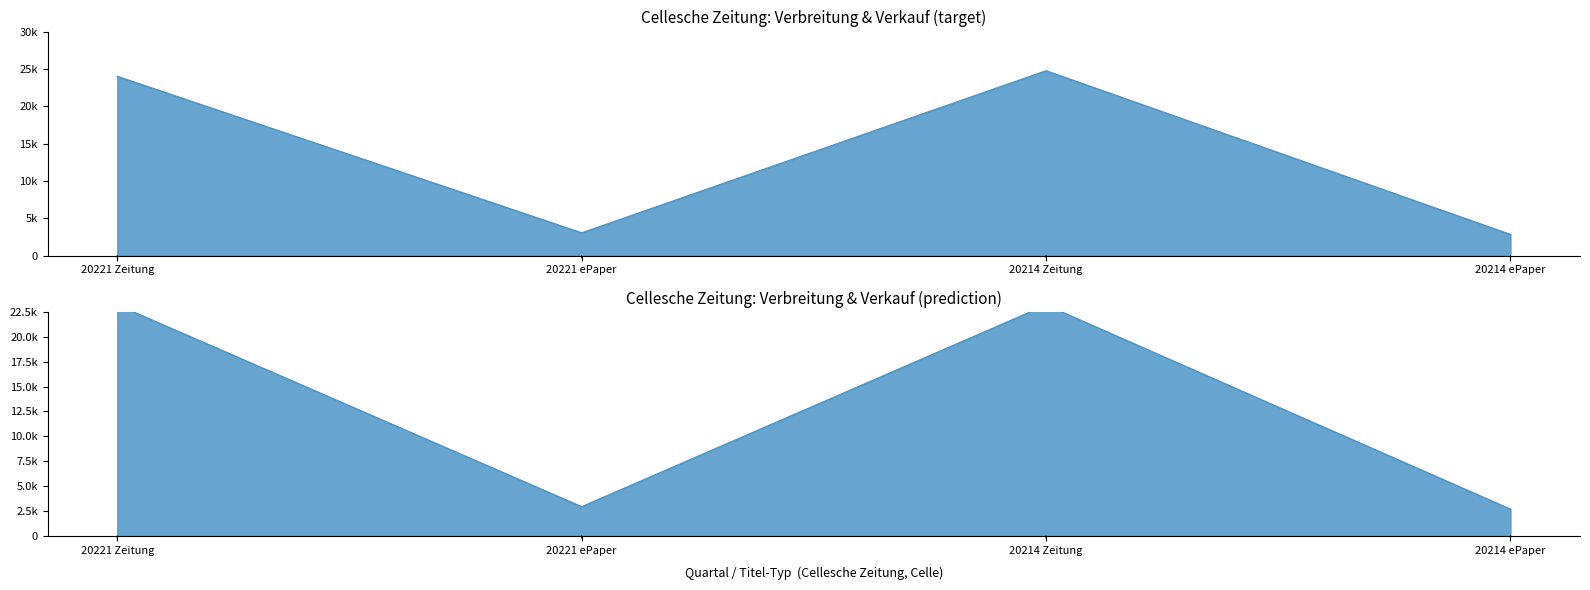

True or false: Verkauf and Verbreitung intersect in this chart.

False